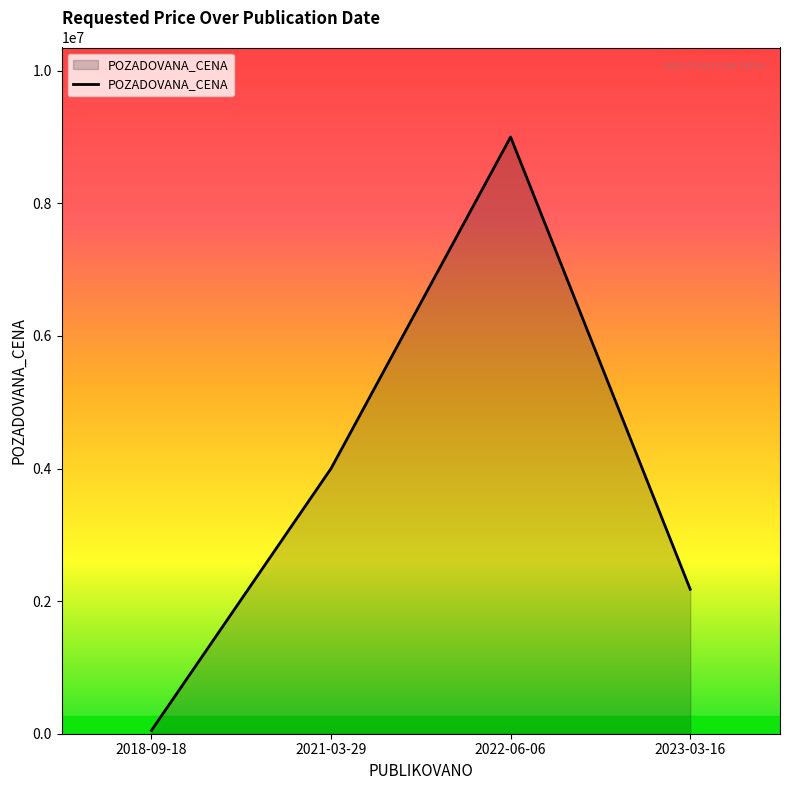

Which category has the highest value across all series?

2022-06-06